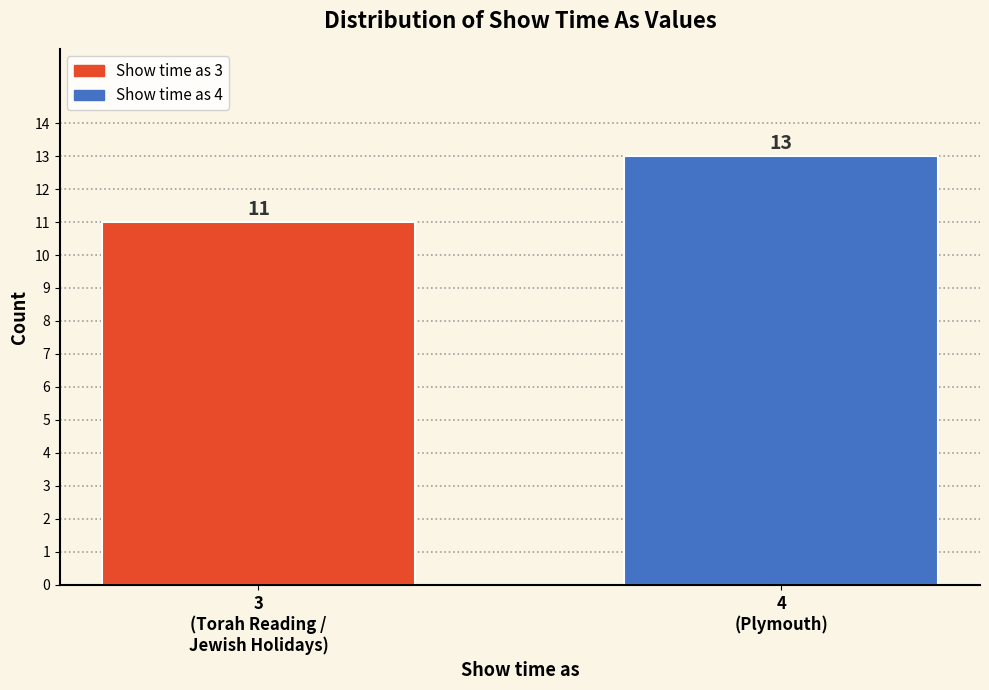

Reading left to right, what are all the values shown in this chart?

11	13